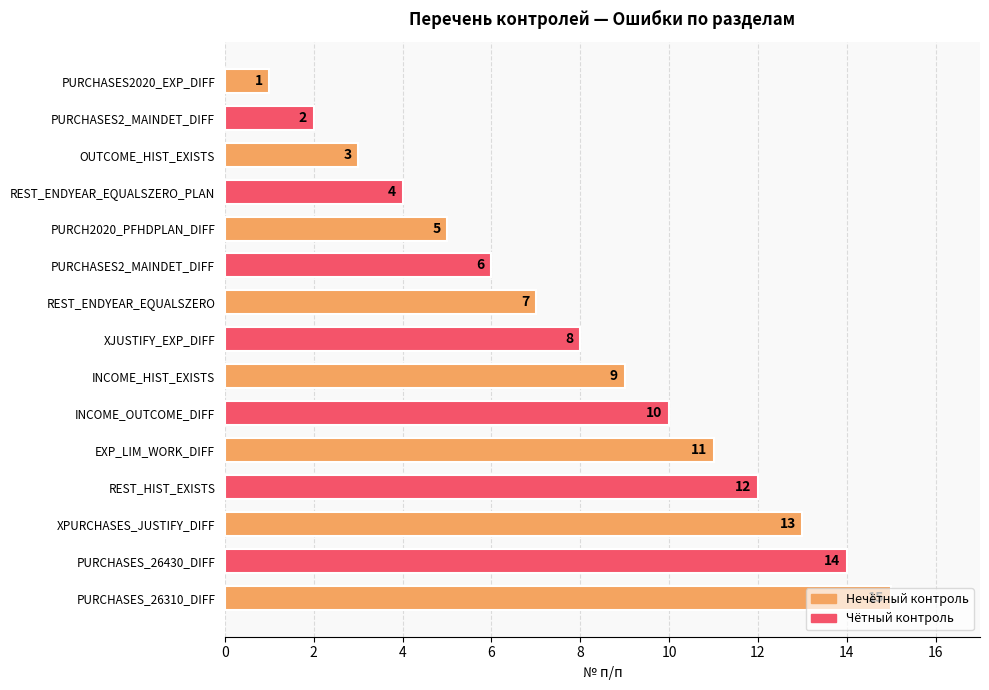

Count the number of data series in this chart.

1